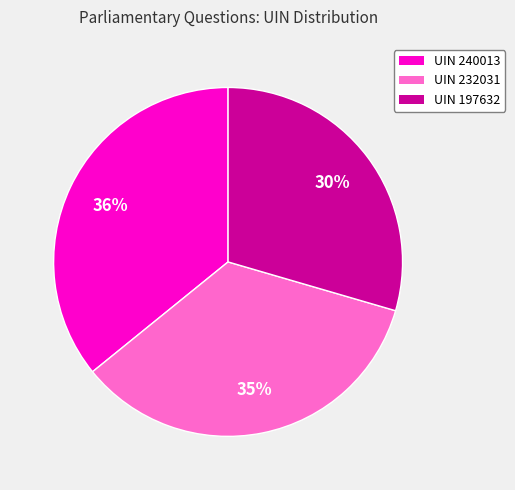

Does any single category account for the majority?

No